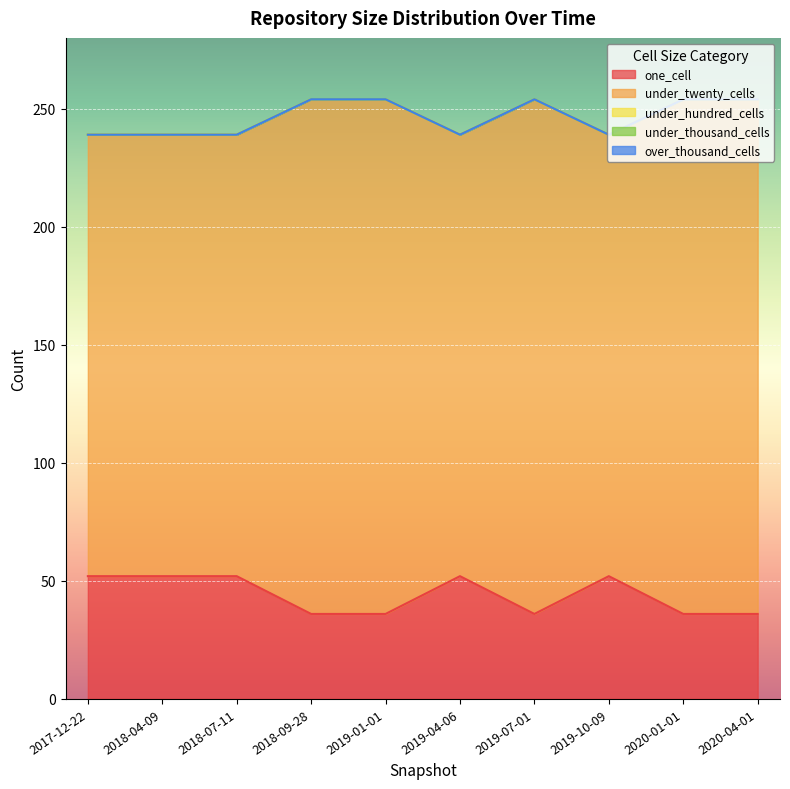

True or false: under_hundred_cells has more than 2 interior local peaks.

False